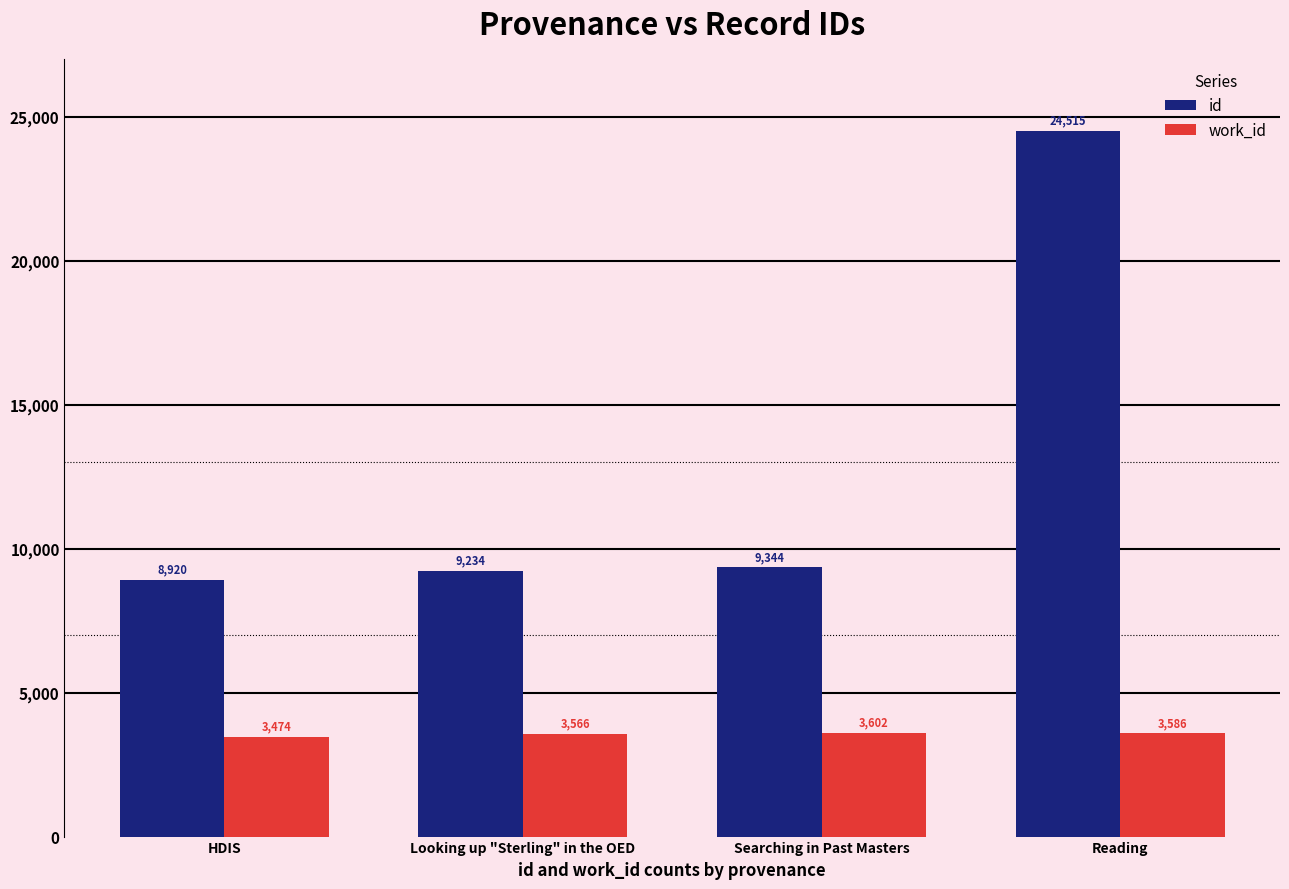

What is the maximum value shown in the chart?

24515